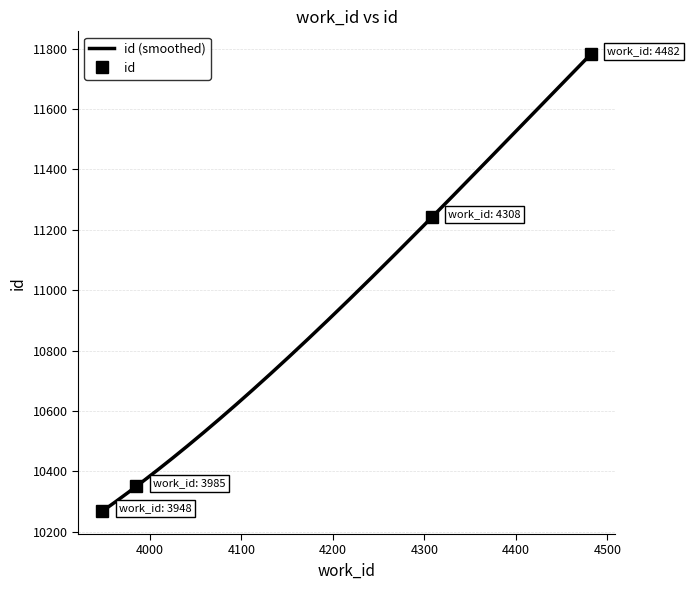

At which label does the data first exceed 11241?

4482